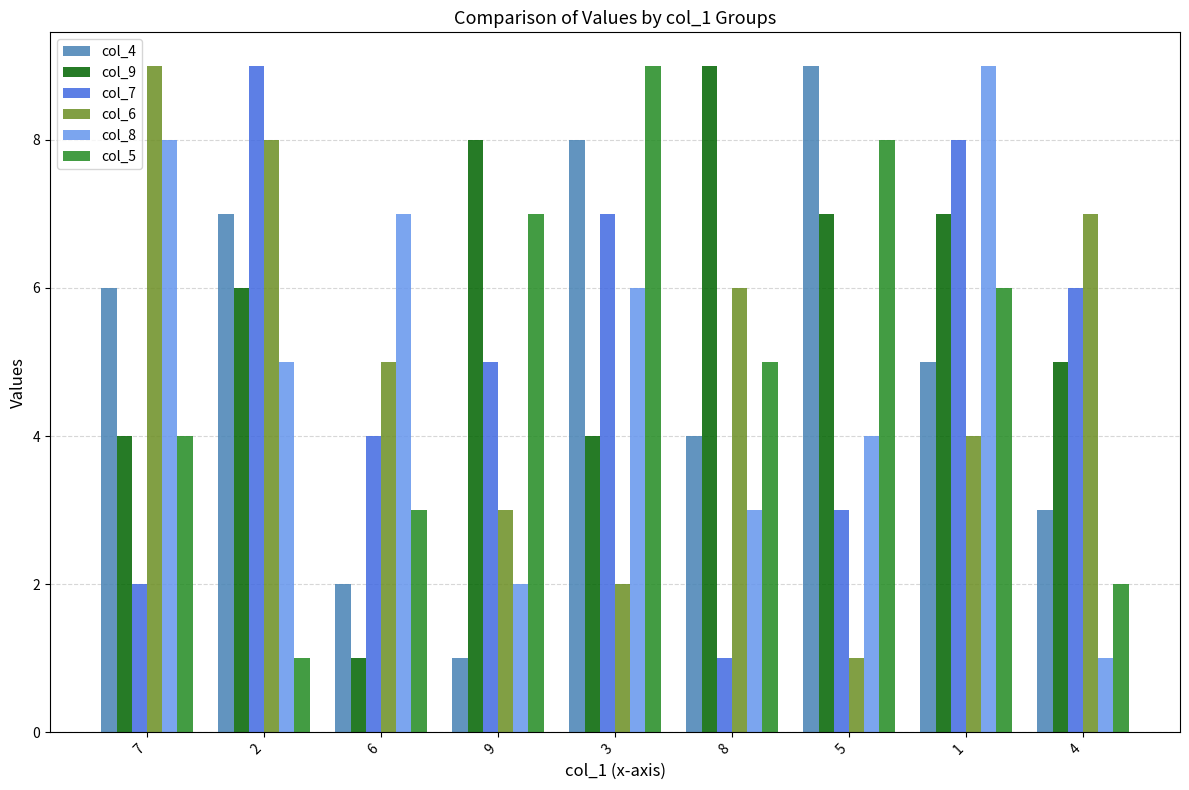

Rank the categories by col_6 value from lowest to highest.

5, 3, 9, 1, 6, 8, 4, 2, 7